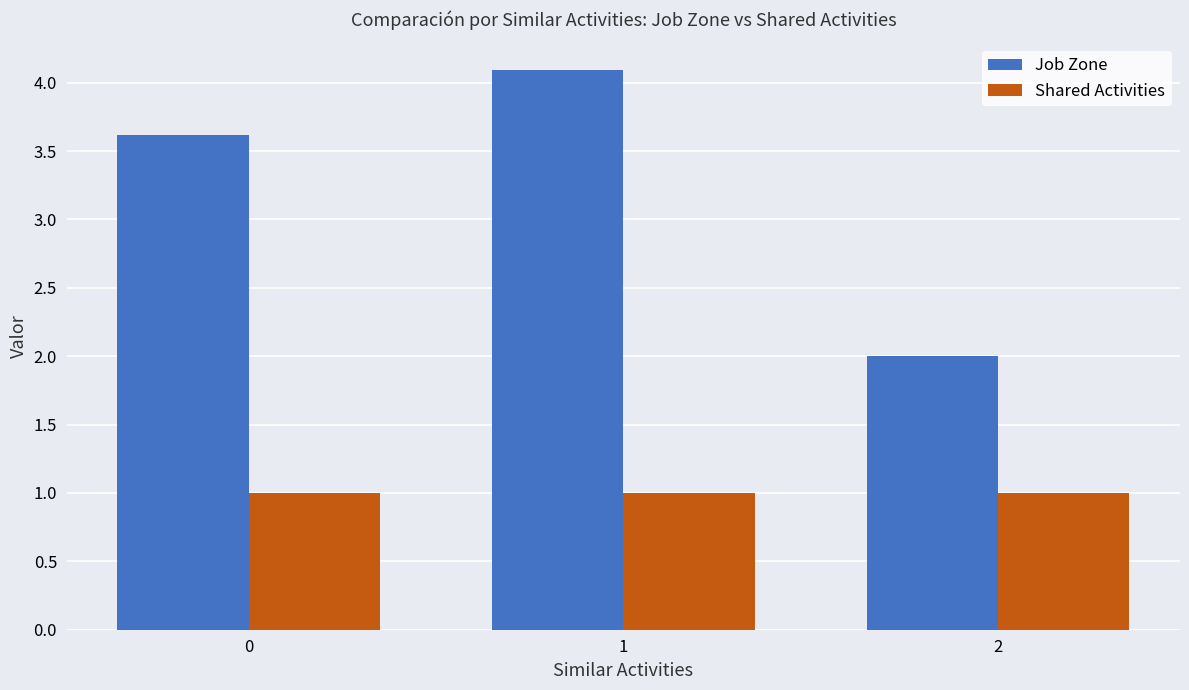

What is the average value of the Job Zone series?

3.2